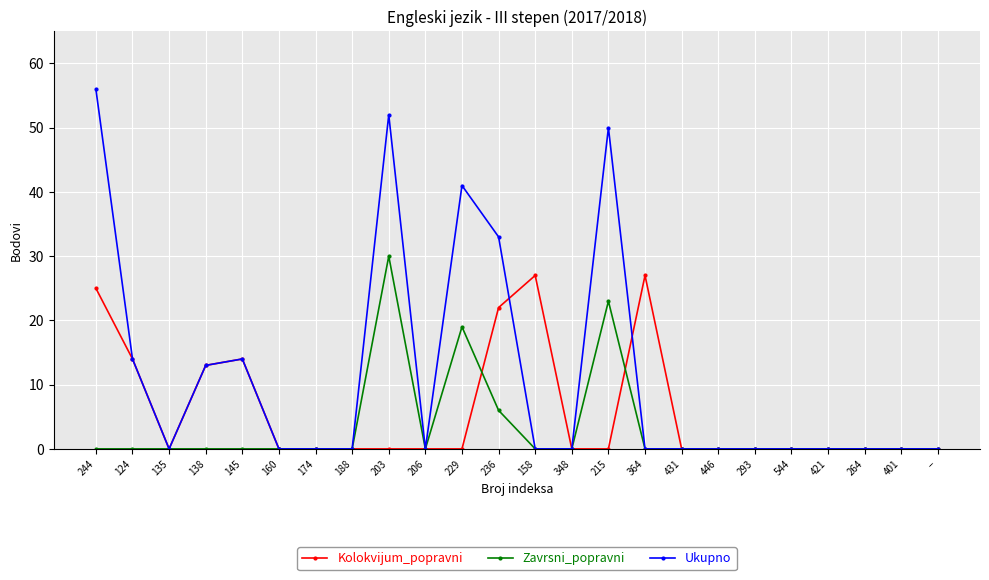

List the series in order of their peak value, highest first.

Ukupno, Zavrsni_popravni, Kolokvijum_popravni